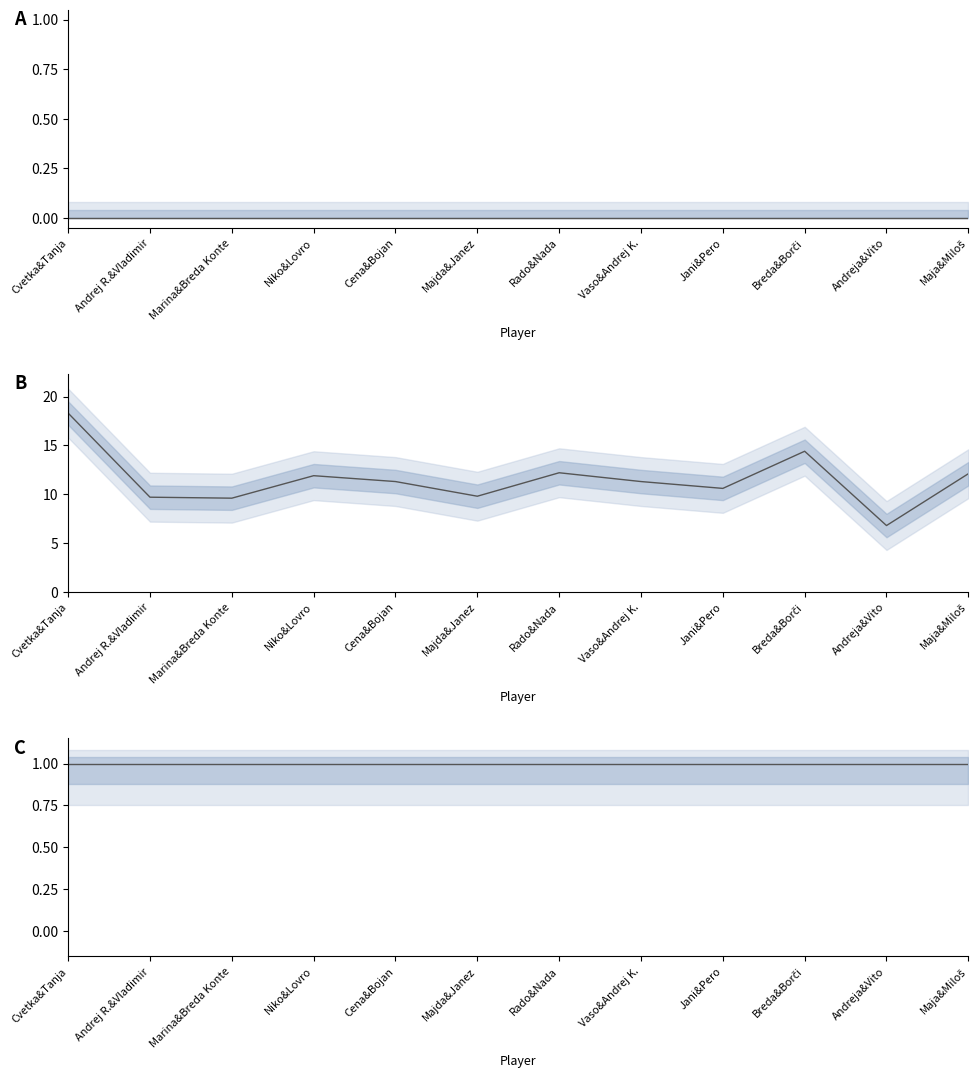

True or false: HCP and Gross intersect in this chart.

False